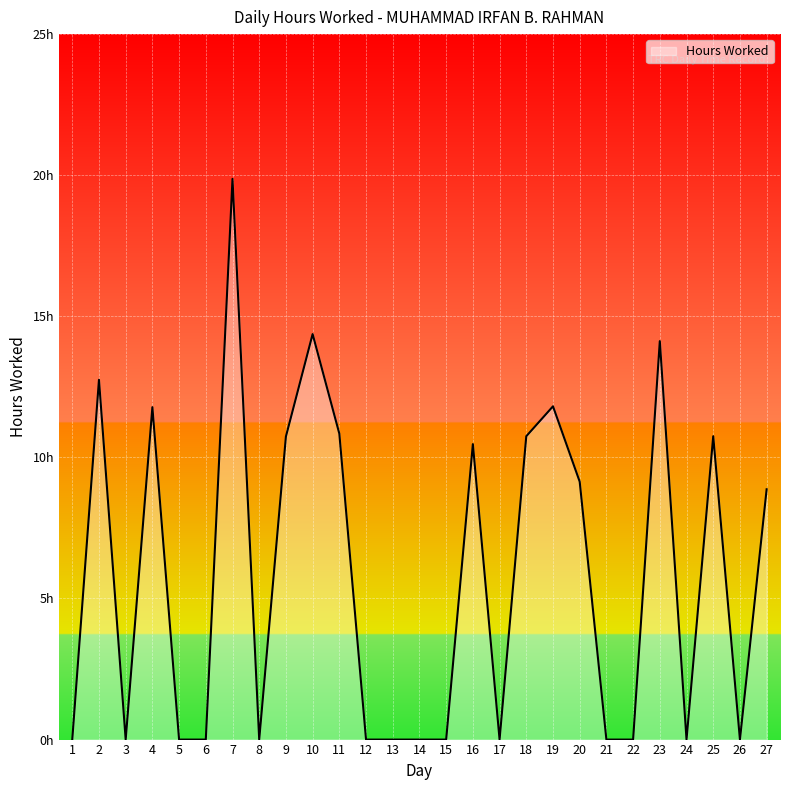

Does the chart have visible grid lines?

Yes